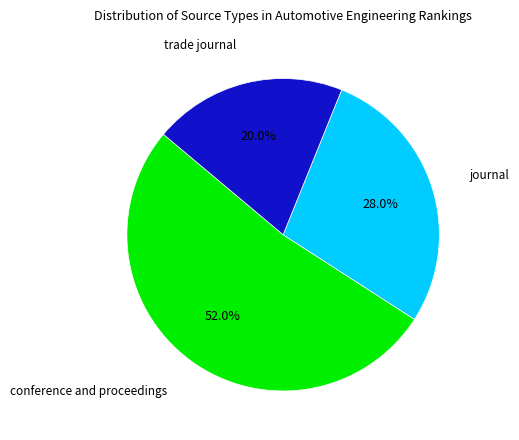

Does any single category account for the majority?

Yes